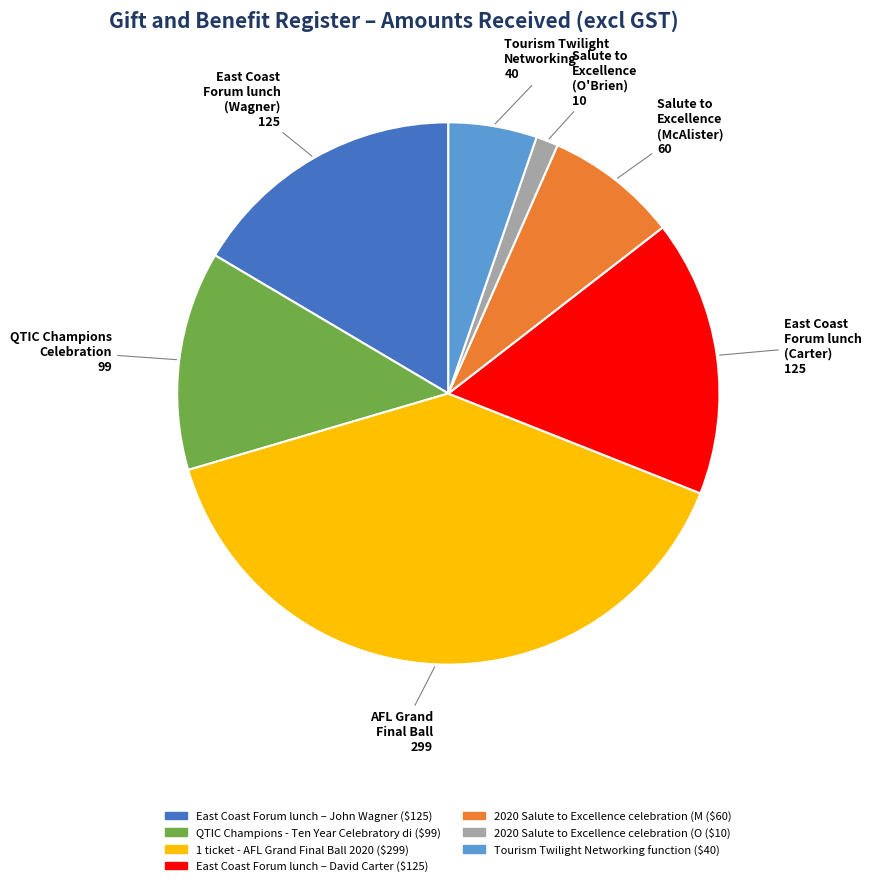

Is there a majority slice in this chart?

No